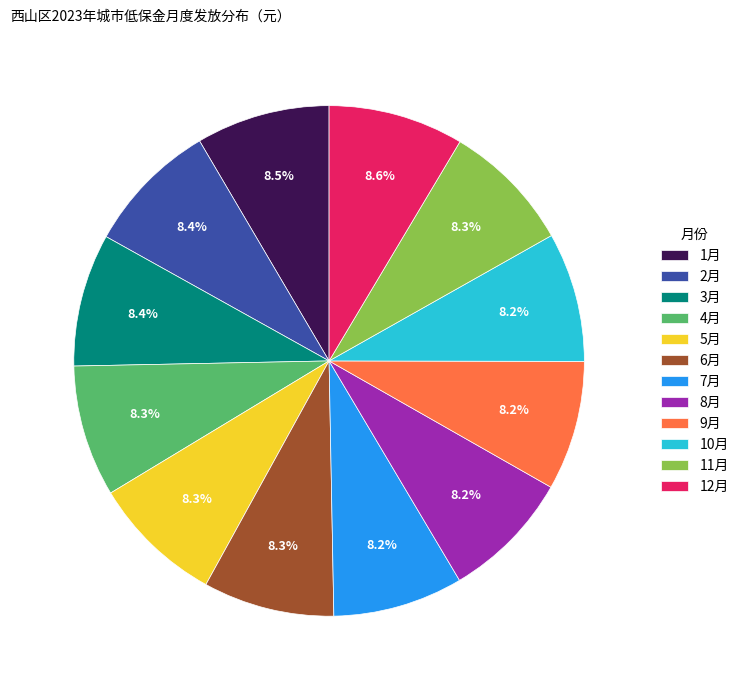

Does 3月 represent more than half of the total?

No